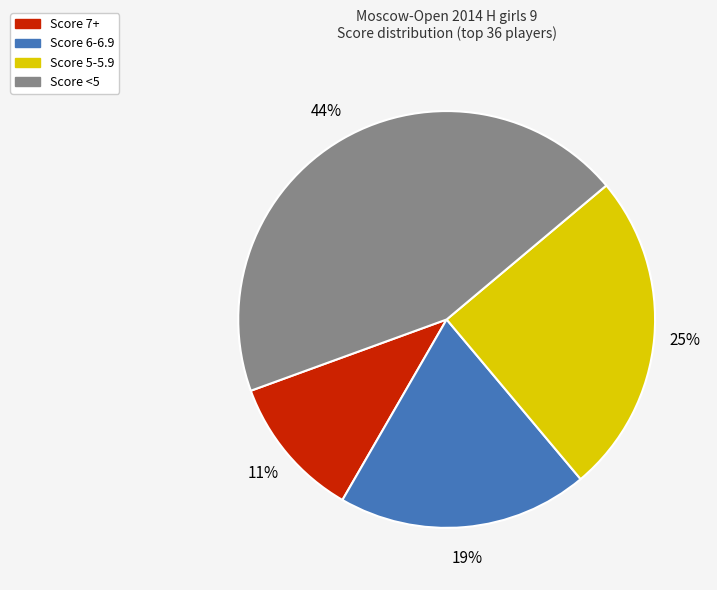

To the nearest percent, what is the difference between the largest and smallest slice percentages?

33%